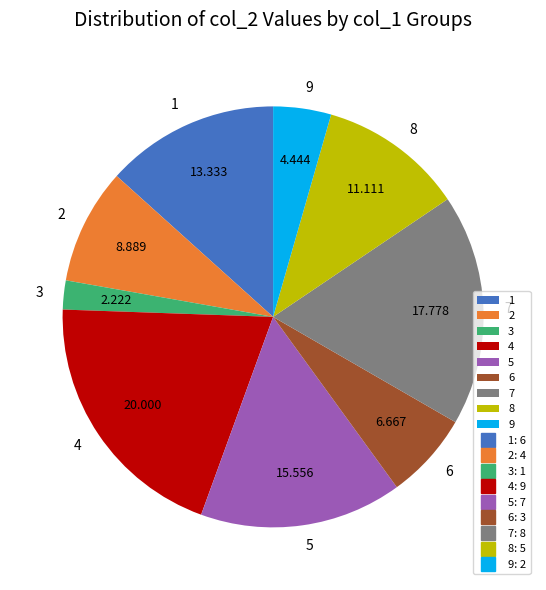

What is the ratio of the value at 5 to the value at 1?

1.2